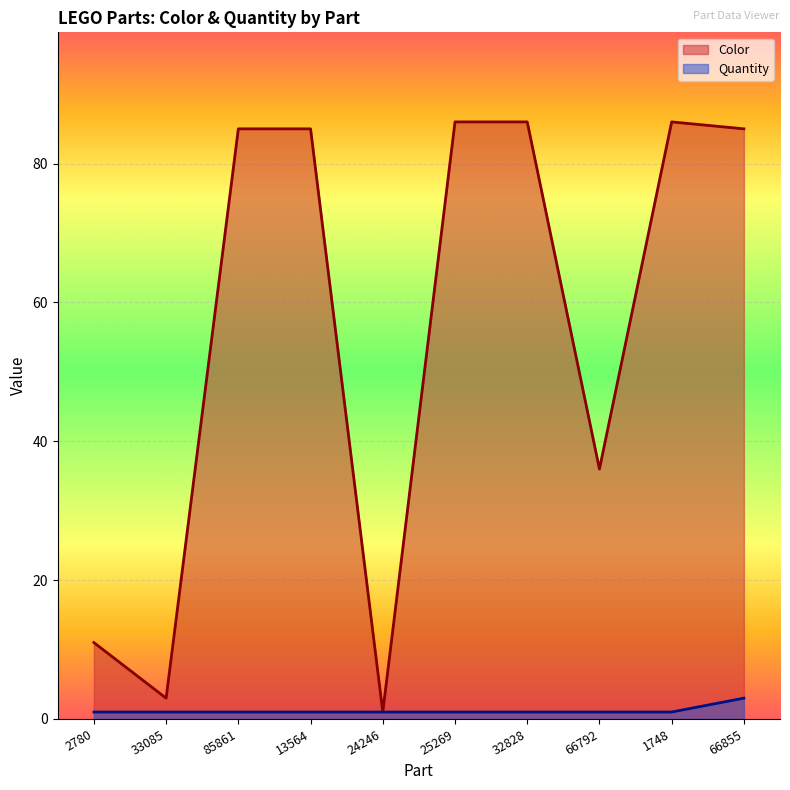

The value of Color at 2780 is 11. True or false?

True